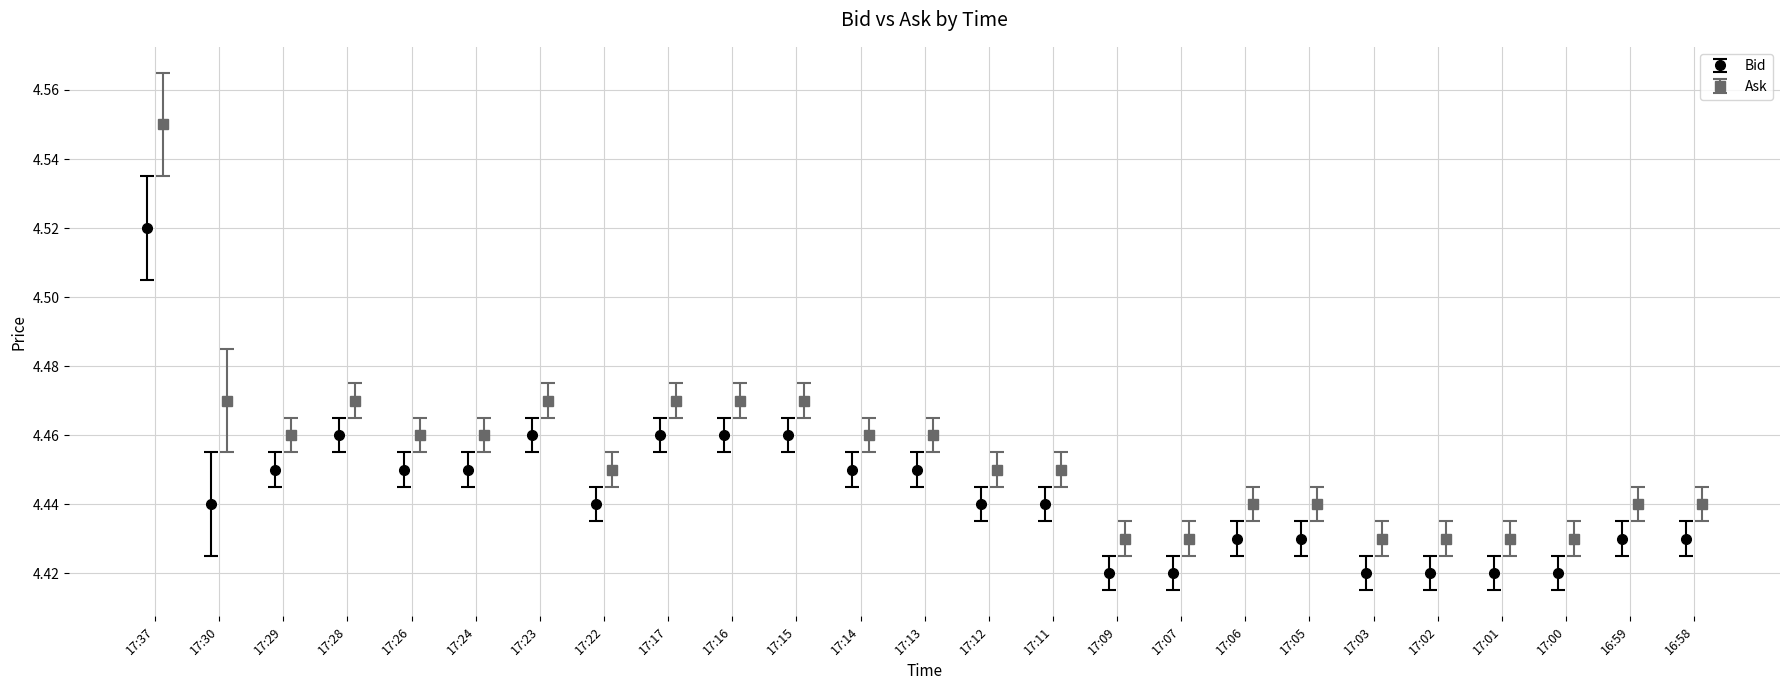

Which label corresponds to the largest value in the chart?

17:37